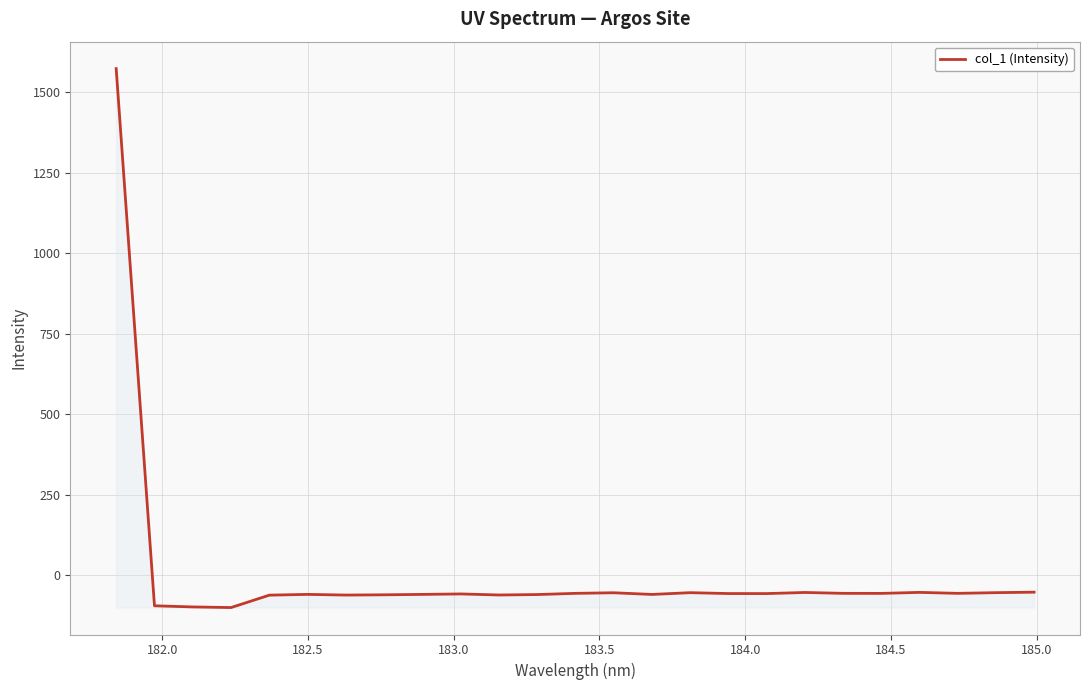

What is the maximum value shown in the chart?

1573.5